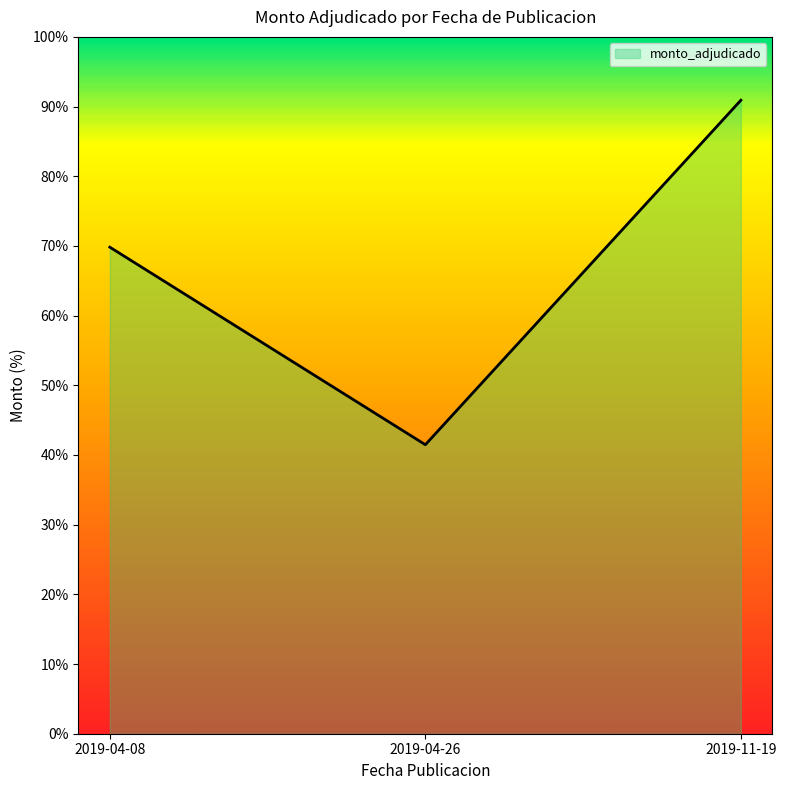

How many lines are shown in the chart?

1